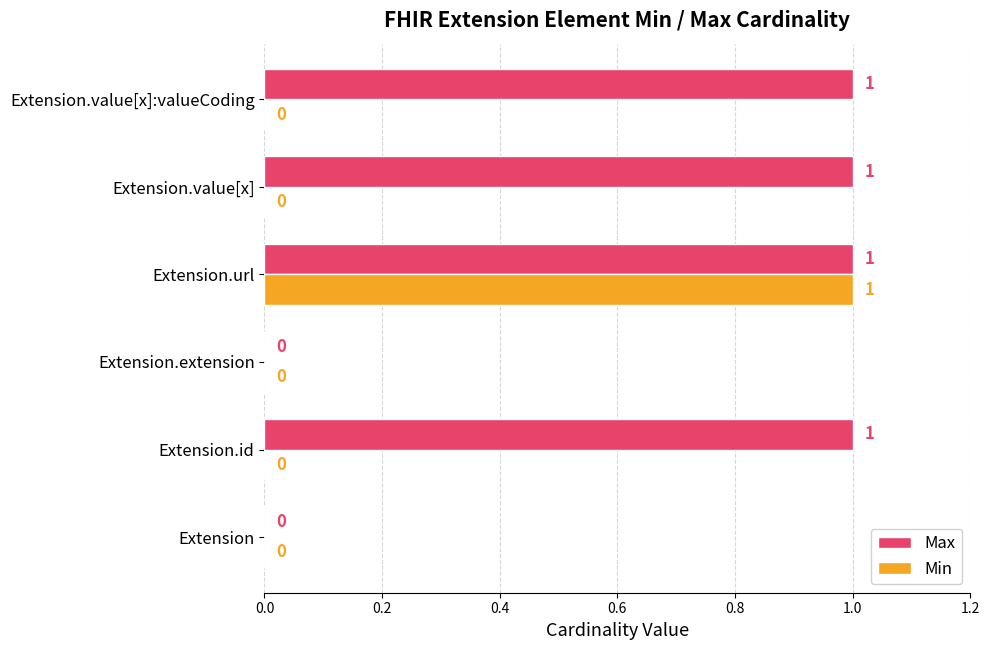

Count the Max values in the range 0 to 1.

6